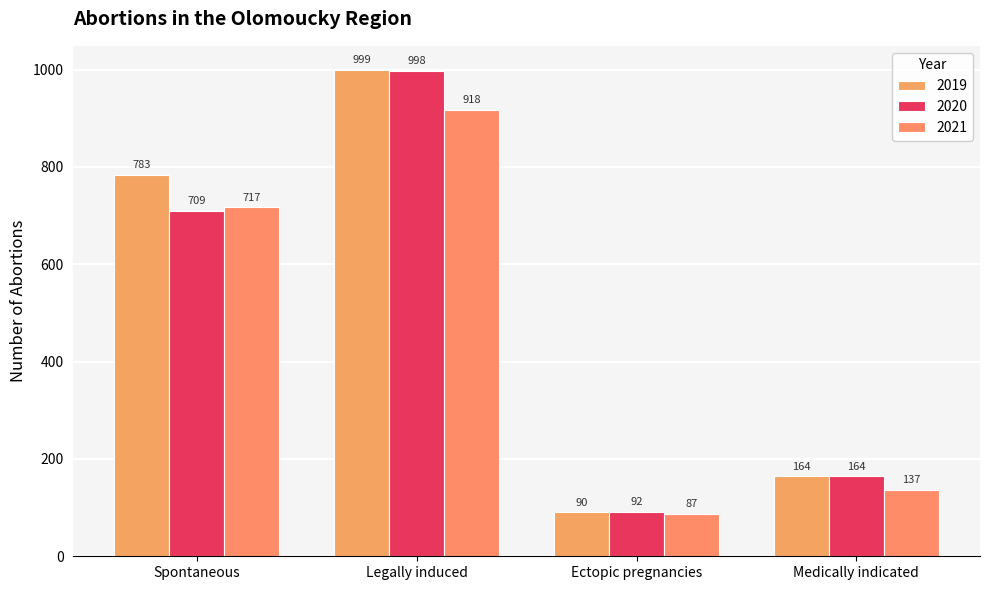

What is the maximum value shown in the chart?

999